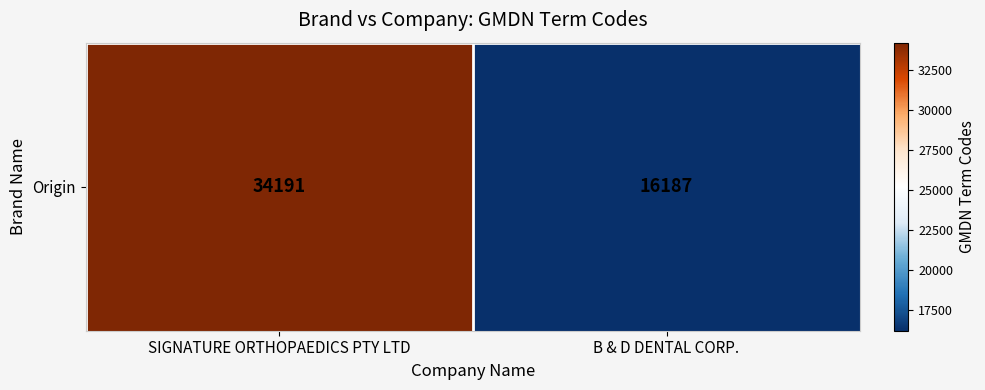

Which has a higher value, SIGNATURE ORTHOPAEDICS PTY LTD or B & D DENTAL CORP.?

SIGNATURE ORTHOPAEDICS PTY LTD